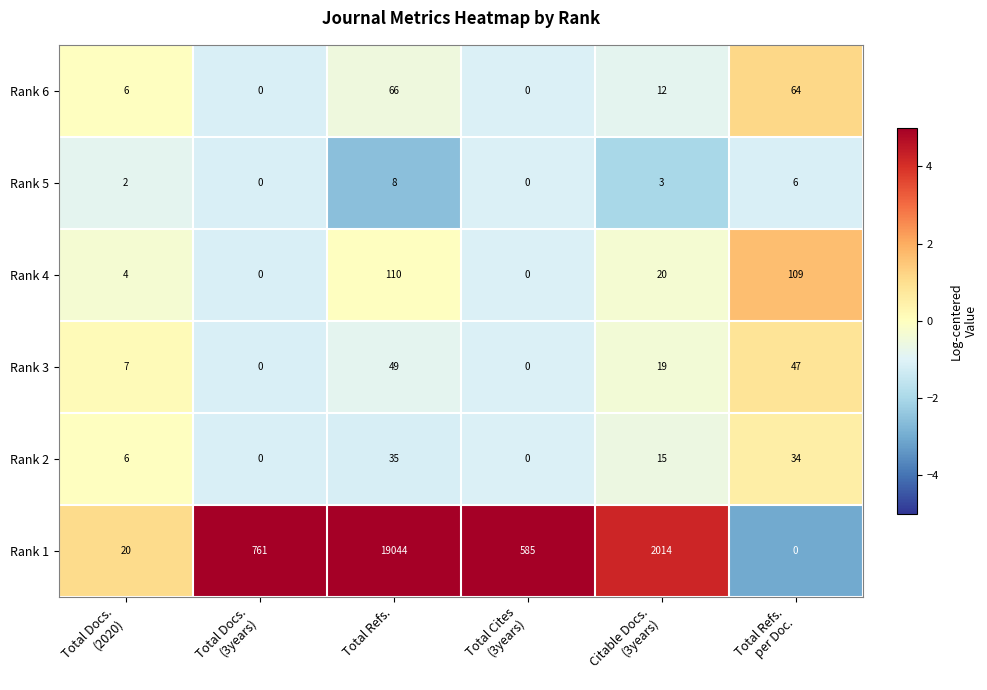

At Citable Docs.
(3years), list the series in order from smallest to largest.

Rank 5, Rank 6, Rank 2, Rank 3, Rank 4, Rank 1